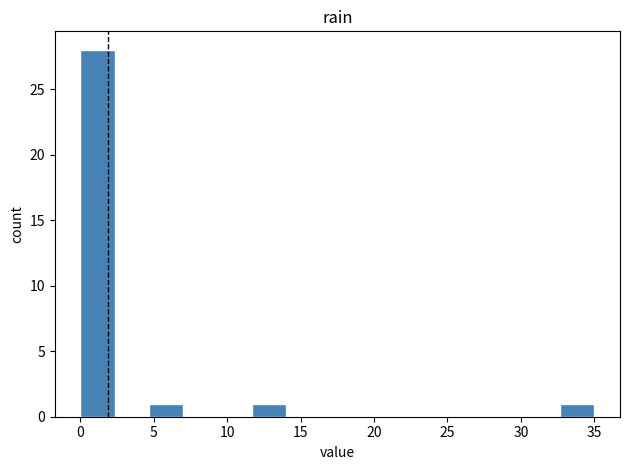

Reading left to right, transcribe this chart: for each bar, give the range it covers on the x-axis and its height. Neither the bar edges nor the heights are printed on the chart, so give them approximately, as read against the axes.

0.0 to 2.5: 28
2.5 to 4.5: 0
4.5 to 7.0: 1
7.0 to 9.5: 0
9.5 to 11.5: 0
11.5 to 14.0: 1
14.0 to 16.5: 0
16.5 to 18.5: 0
18.5 to 21.0: 0
21.0 to 23.5: 0
23.5 to 25.5: 0
25.5 to 28.0: 0
28.0 to 30.5: 0
30.5 to 32.5: 0
32.5 to 35.0: 1